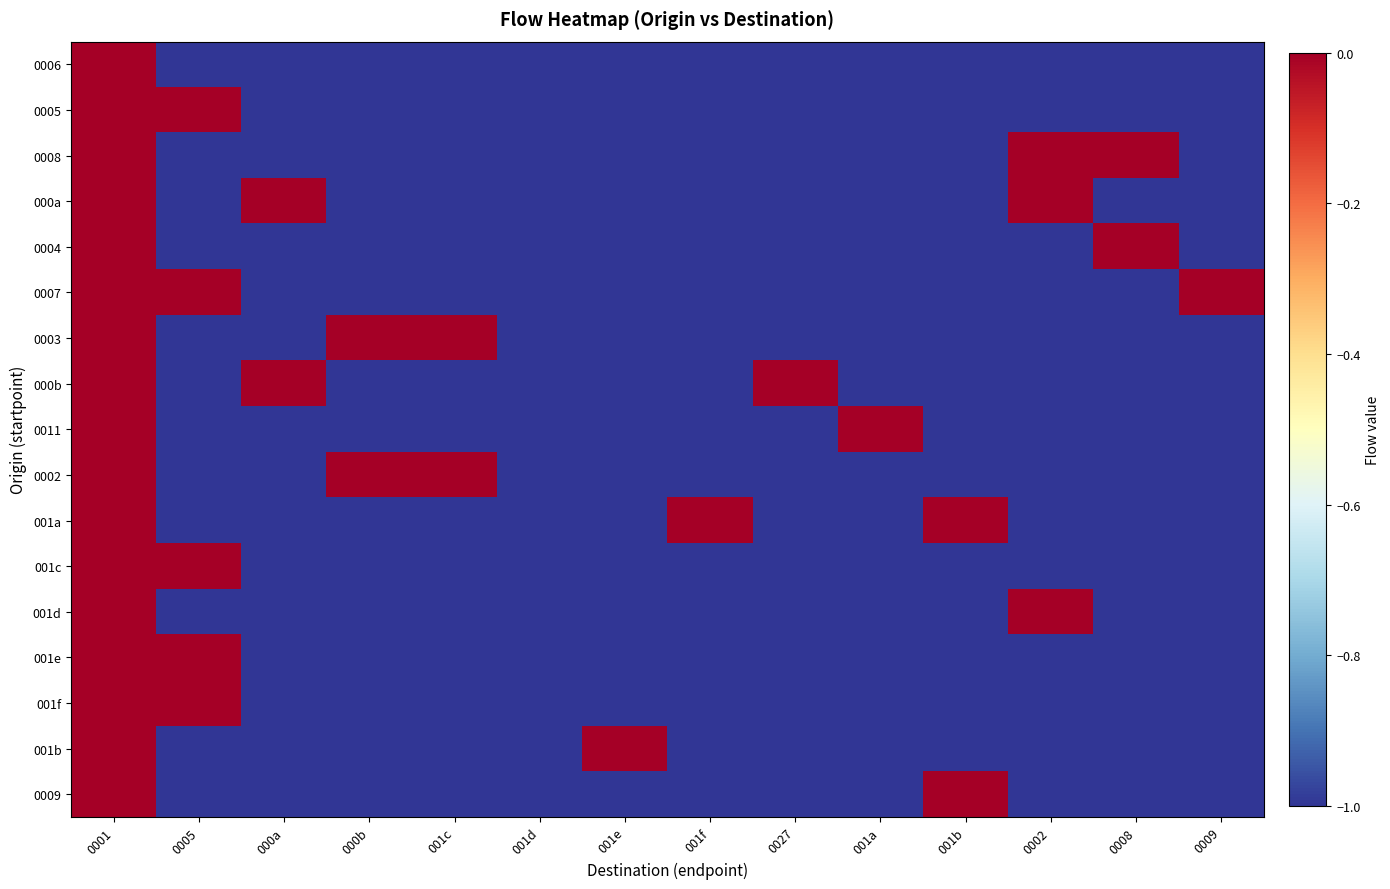

What is the total value across all series at 001f?

-16